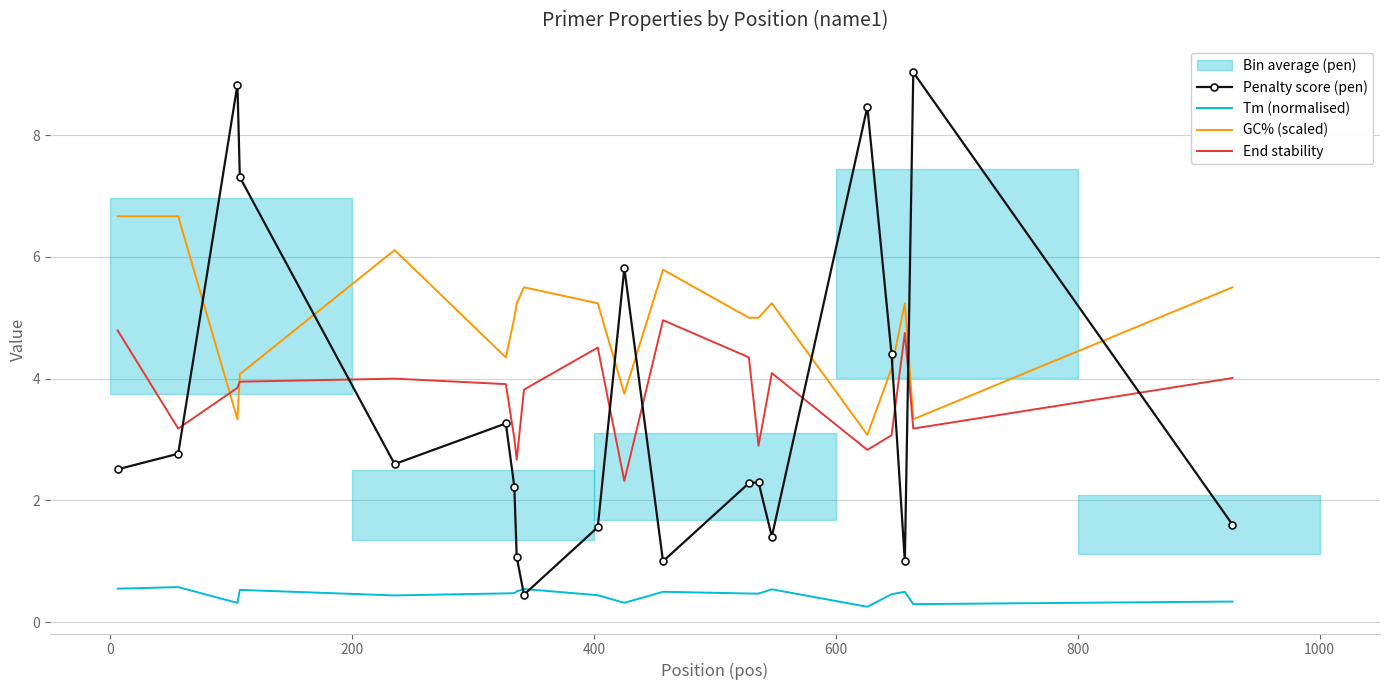

What is the greatest value displayed?

9.0